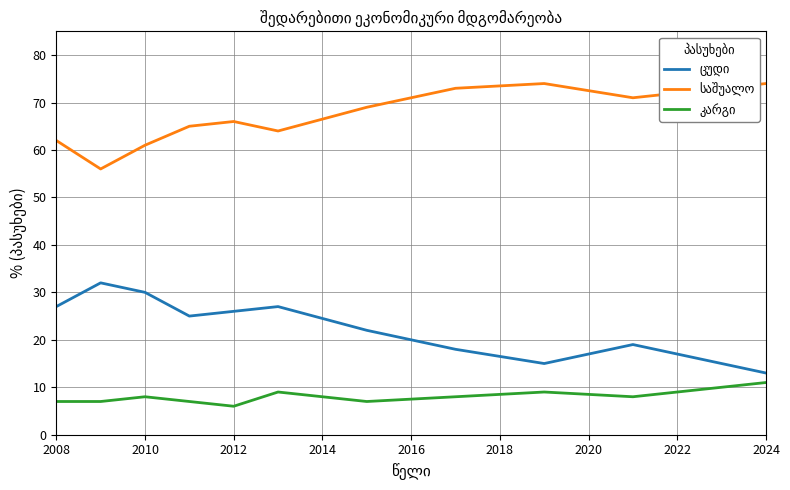

Does the chart display data point markers on the line(s)?

No